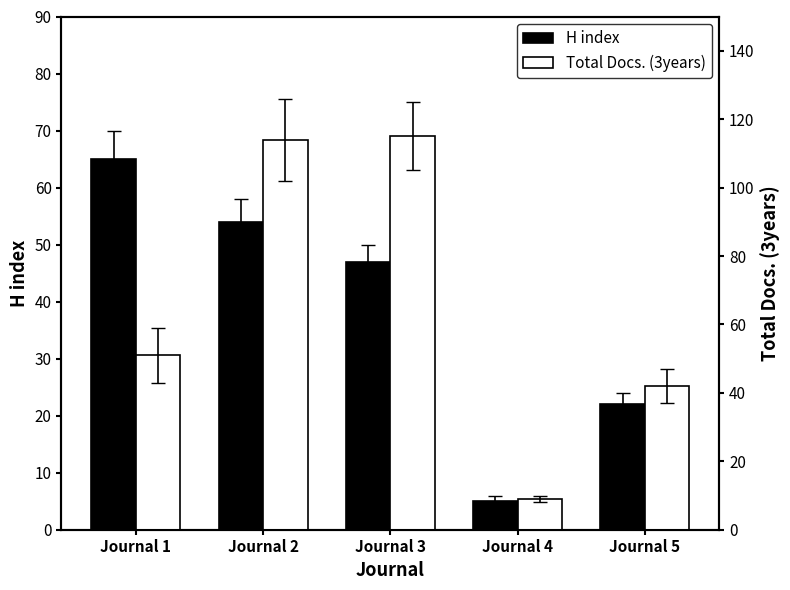

Which series has the largest total across all categories?

Total Docs. (3years)